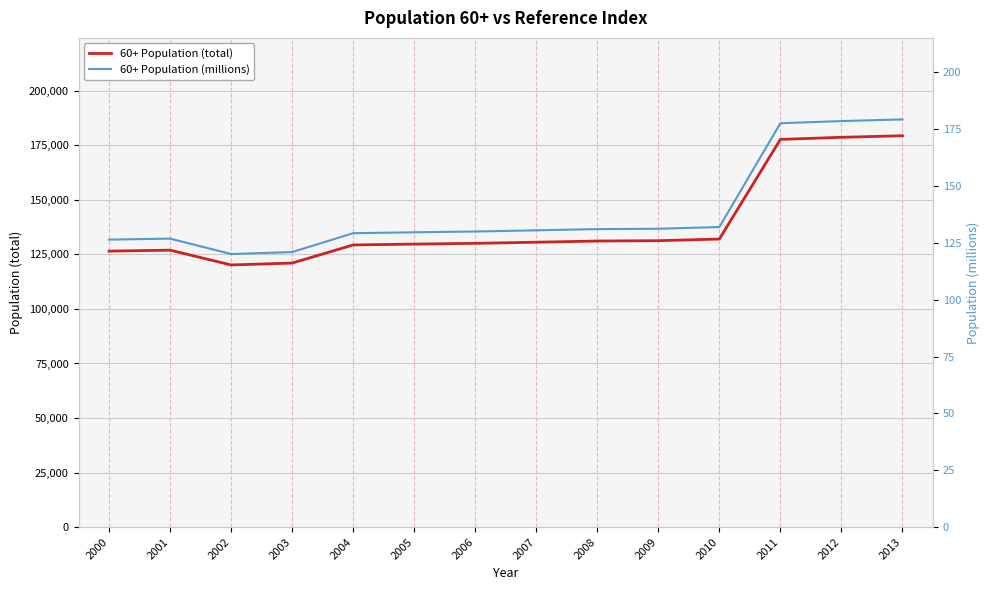

What is the approximate value of 60+ Population (total) at 2011?

177672.0